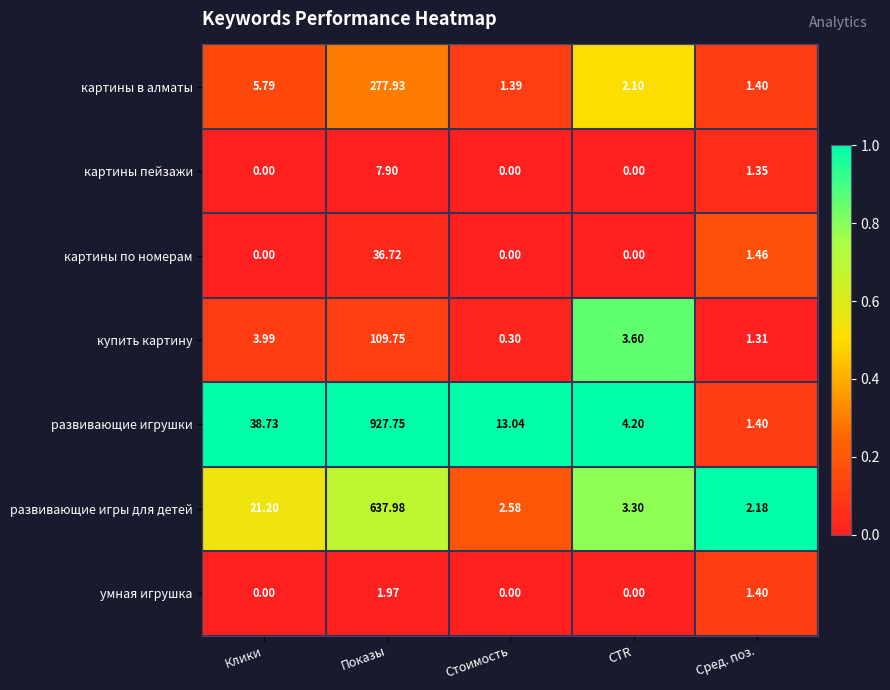

List the series in order of their peak value, highest first.

развивающие игрушки, развивающие игры для детей, картины в алматы, купить картину, картины по номерам, картины пейзажи, умная игрушка